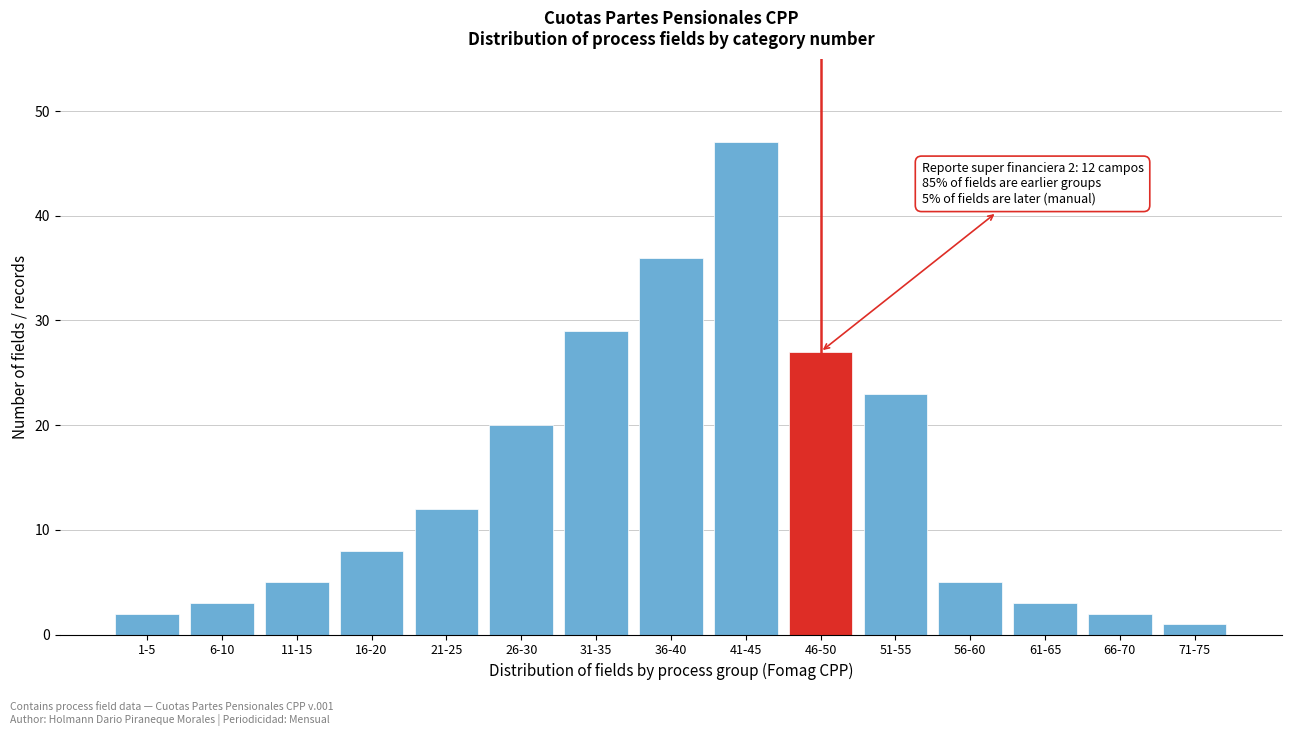

Reading right to left, what are all the values shown in this chart?

71-75=1	66-70=2	61-65=3	56-60=5	51-55=23	46-50=27	41-45=47	36-40=36	31-35=29	26-30=20	21-25=12	16-20=8	11-15=5	6-10=3	1-5=2